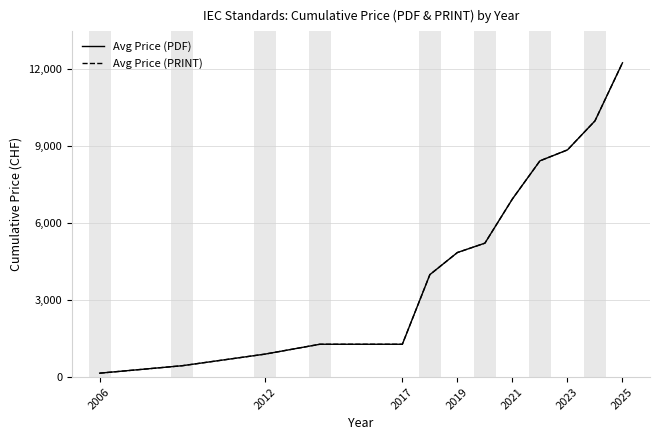

What is the value of the Avg Price (PRINT) point at the 2nd from the left?

445